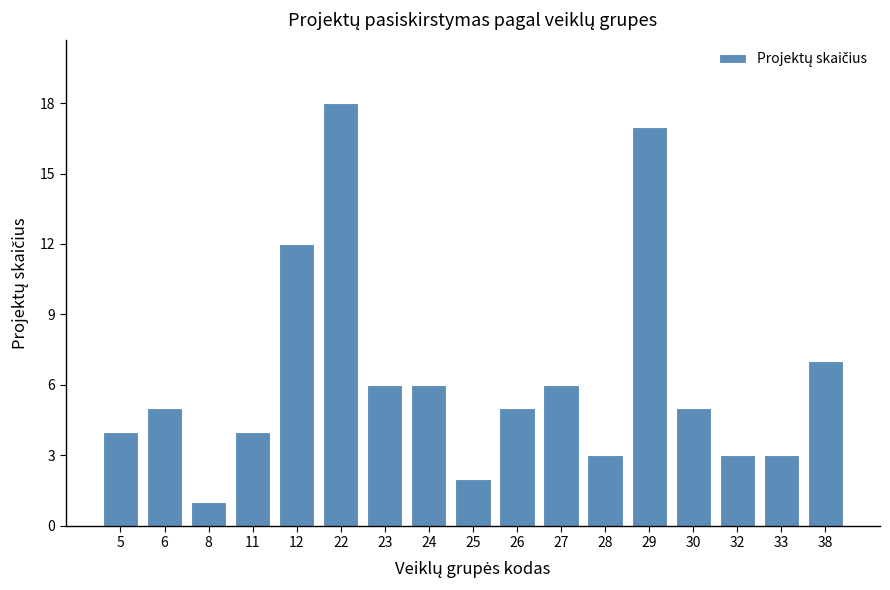

Reading left to right, transcribe all the data shown in this chart.

5=4	6=5	8=1	11=4	12=12	22=18	23=6	24=6	25=2	26=5	27=6	28=3	29=17	30=5	32=3	33=3	38=7